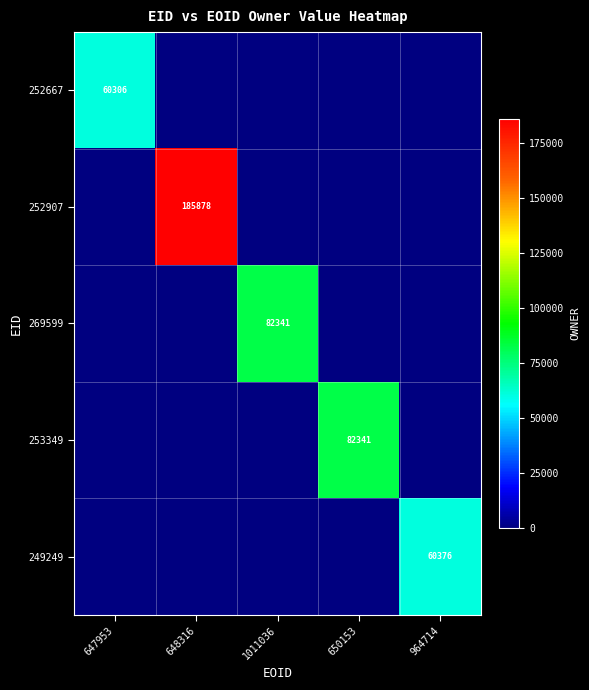

True or false: 249249 has a value of 39802 at 964714.

False